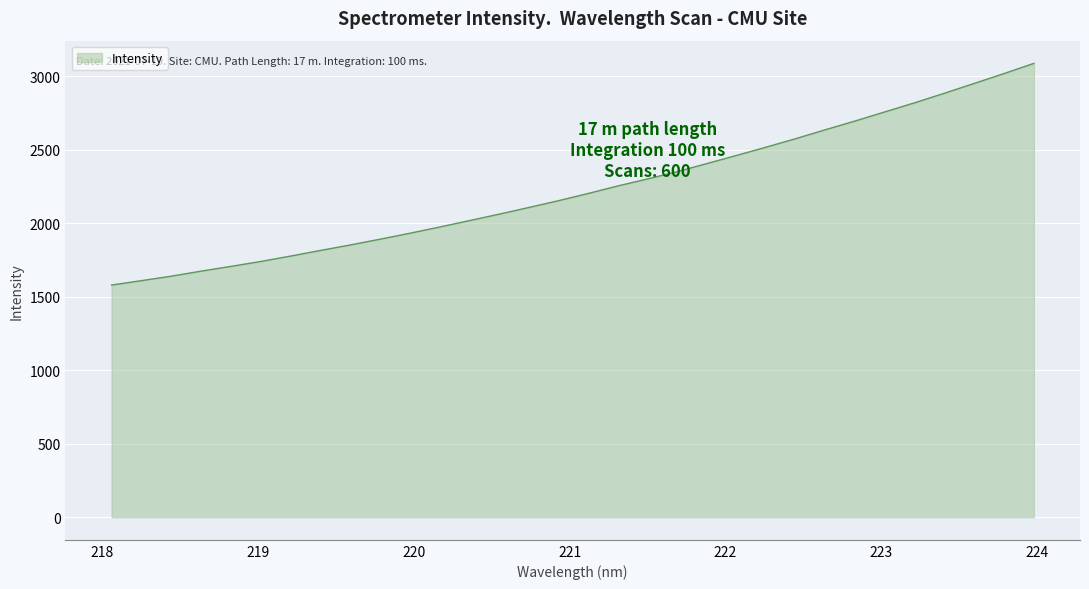

What is the difference between the maximum and minimum values?

1508.4